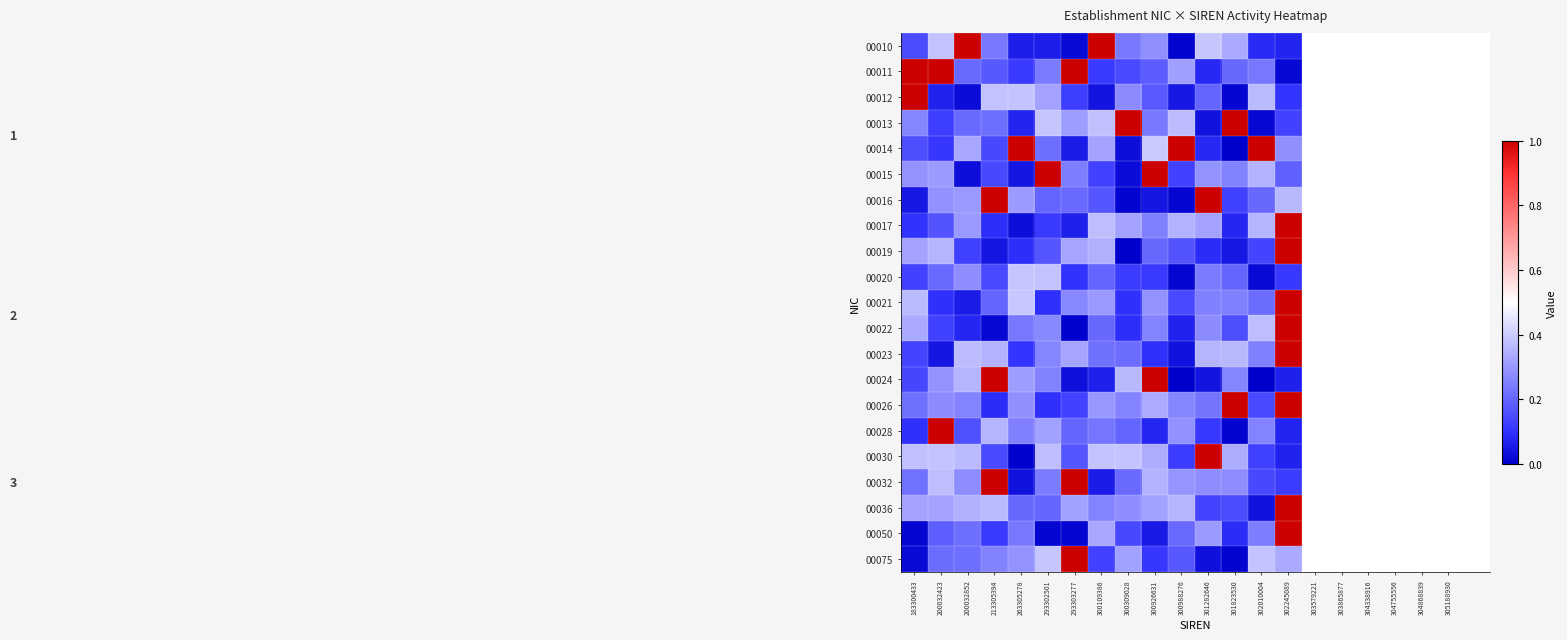

Reading right to left, extract all data points from this chart.

00010: 302245089=0.1	302010004=0.1	301823530=0.3	301282646=0.4	300988276=0.0	300926631=0.3	300309028=0.2	300109386=1.3	293303277=0.0	293302501=0.1	263305278=0.1	213305394=0.2	200032852=1.3	200032423=0.4	183300433=0.1
00011: 302245089=0.0	302010004=0.2	301823530=0.2	301282646=0.1	300988276=0.3	300926631=0.2	300309028=0.1	300109386=0.1	293303277=1.1	293302501=0.2	263305278=0.1	213305394=0.2	200032852=0.2	200032423=1.1	183300433=1.1
00012: 302245089=0.1	302010004=0.4	301823530=0.0	301282646=0.2	300988276=0.0	300926631=0.2	300309028=0.3	300109386=0.0	293303277=0.1	293302501=0.3	263305278=0.4	213305394=0.4	200032852=0.0	200032423=0.1	183300433=1.2
00013: 302245089=0.1	302010004=0.0	301823530=1.1	301282646=0.0	300988276=0.4	300926631=0.2	300309028=1.4	300109386=0.4	293303277=0.3	293302501=0.4	263305278=0.1	213305394=0.2	200032852=0.2	200032423=0.1	183300433=0.3
00014: 302245089=0.3	302010004=1.3	301823530=0.0	301282646=0.1	300988276=1.3	300926631=0.4	300309028=0.0	300109386=0.3	293303277=0.1	293302501=0.2	263305278=1.1	213305394=0.1	200032852=0.3	200032423=0.1	183300433=0.2
00015: 302245089=0.2	302010004=0.4	301823530=0.3	301282646=0.3	300988276=0.1	300926631=1.1	300309028=0.0	300109386=0.1	293303277=0.2	293302501=1.3	263305278=0.0	213305394=0.1	200032852=0.0	200032423=0.3	183300433=0.3
00016: 302245089=0.4	302010004=0.2	301823530=0.1	301282646=1.3	300988276=0.0	300926631=0.0	300309028=0.0	300109386=0.2	293303277=0.2	293302501=0.2	263305278=0.3	213305394=1.2	200032852=0.3	200032423=0.3	183300433=0.0
00017: 302245089=1.2	302010004=0.4	301823530=0.1	301282646=0.3	300988276=0.3	300926631=0.3	300309028=0.3	300109386=0.4	293303277=0.1	293302501=0.1	263305278=0.0	213305394=0.1	200032852=0.3	200032423=0.2	183300433=0.1
00019: 302245089=1.4	302010004=0.1	301823530=0.0	301282646=0.1	300988276=0.2	300926631=0.2	300309028=0.0	300109386=0.3	293303277=0.3	293302501=0.2	263305278=0.1	213305394=0.0	200032852=0.1	200032423=0.4	183300433=0.3
00020: 302245089=0.1	302010004=0.0	301823530=0.2	301282646=0.2	300988276=0.0	300926631=0.1	300309028=0.1	300109386=0.2	293303277=0.1	293302501=0.4	263305278=0.4	213305394=0.1	200032852=0.3	200032423=0.2	183300433=0.1
00021: 302245089=1.0	302010004=0.2	301823530=0.3	301282646=0.3	300988276=0.1	300926631=0.3	300309028=0.1	300109386=0.3	293303277=0.3	293302501=0.1	263305278=0.4	213305394=0.2	200032852=0.1	200032423=0.1	183300433=0.4
00022: 302245089=1.1	302010004=0.4	301823530=0.2	301282646=0.3	300988276=0.1	300926631=0.3	300309028=0.1	300109386=0.2	293303277=0.0	293302501=0.3	263305278=0.2	213305394=0.0	200032852=0.1	200032423=0.1	183300433=0.3
00023: 302245089=1.1	302010004=0.3	301823530=0.4	301282646=0.4	300988276=0.0	300926631=0.1	300309028=0.2	300109386=0.2	293303277=0.3	293302501=0.3	263305278=0.1	213305394=0.4	200032852=0.4	200032423=0.0	183300433=0.1
00024: 302245089=0.1	302010004=0.0	301823530=0.3	301282646=0.0	300988276=0.0	300926631=1.2	300309028=0.4	300109386=0.1	293303277=0.0	293302501=0.3	263305278=0.3	213305394=1.4	200032852=0.4	200032423=0.3	183300433=0.1
00026: 302245089=1.1	302010004=0.1	301823530=1.0	301282646=0.2	300988276=0.3	300926631=0.3	300309028=0.3	300109386=0.3	293303277=0.1	293302501=0.1	263305278=0.3	213305394=0.1	200032852=0.3	200032423=0.3	183300433=0.2
00028: 302245089=0.1	302010004=0.3	301823530=0.0	301282646=0.1	300988276=0.3	300926631=0.1	300309028=0.2	300109386=0.2	293303277=0.2	293302501=0.3	263305278=0.3	213305394=0.4	200032852=0.2	200032423=1.4	183300433=0.1
00030: 302245089=0.1	302010004=0.1	301823530=0.3	301282646=1.2	300988276=0.1	300926631=0.3	300309028=0.4	300109386=0.4	293303277=0.2	293302501=0.4	263305278=0.0	213305394=0.1	200032852=0.4	200032423=0.4	183300433=0.4
00032: 302245089=0.1	302010004=0.1	301823530=0.3	301282646=0.3	300988276=0.3	300926631=0.4	300309028=0.2	300109386=0.1	293303277=1.4	293302501=0.2	263305278=0.0	213305394=1.2	200032852=0.3	200032423=0.4	183300433=0.2
00036: 302245089=1.2	302010004=0.0	301823530=0.2	301282646=0.1	300988276=0.4	300926631=0.3	300309028=0.3	300109386=0.3	293303277=0.3	293302501=0.2	263305278=0.2	213305394=0.4	200032852=0.3	200032423=0.3	183300433=0.3
00050: 302245089=1.0	302010004=0.2	301823530=0.1	301282646=0.3	300988276=0.2	300926631=0.1	300309028=0.1	300109386=0.3	293303277=0.0	293302501=0.0	263305278=0.2	213305394=0.1	200032852=0.2	200032423=0.2	183300433=0.0
00075: 302245089=0.3	302010004=0.4	301823530=0.0	301282646=0.0	300988276=0.2	300926631=0.1	300309028=0.3	300109386=0.1	293303277=1.2	293302501=0.4	263305278=0.3	213305394=0.3	200032852=0.2	200032423=0.2	183300433=0.0